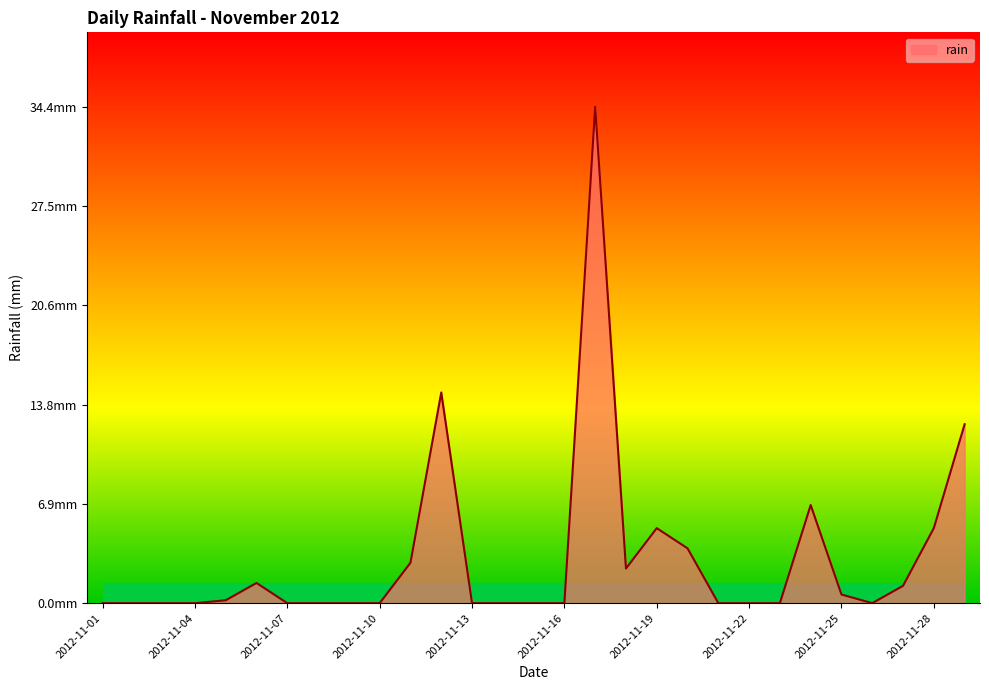

Which label corresponds to the largest value in the chart?

2012-11-17